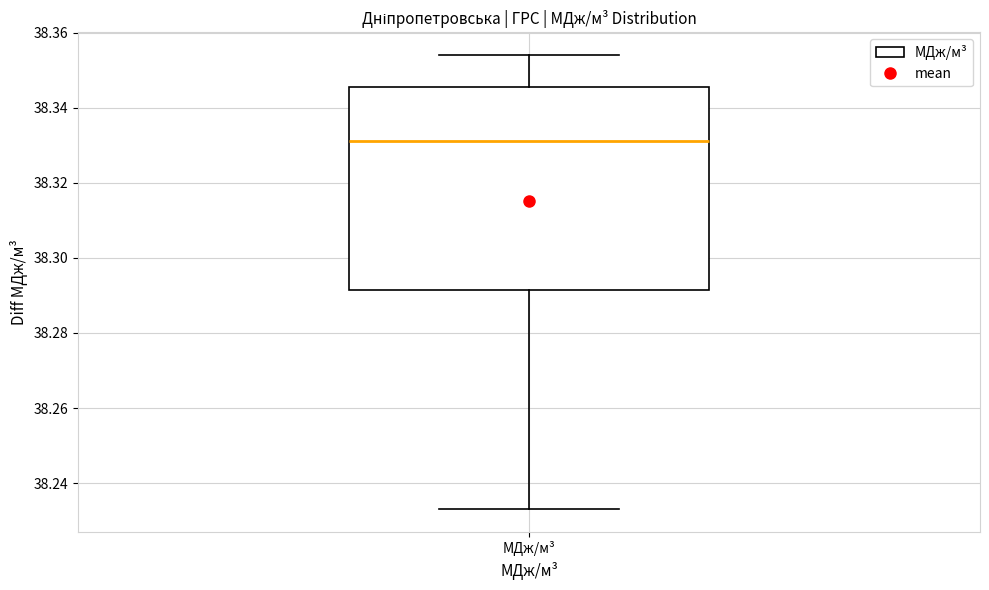

Where does the upper whisker of the box for МДж/м³ end on the y-axis? The values are not printed on the chart, so give them approximately, as read against the axis.

38.354